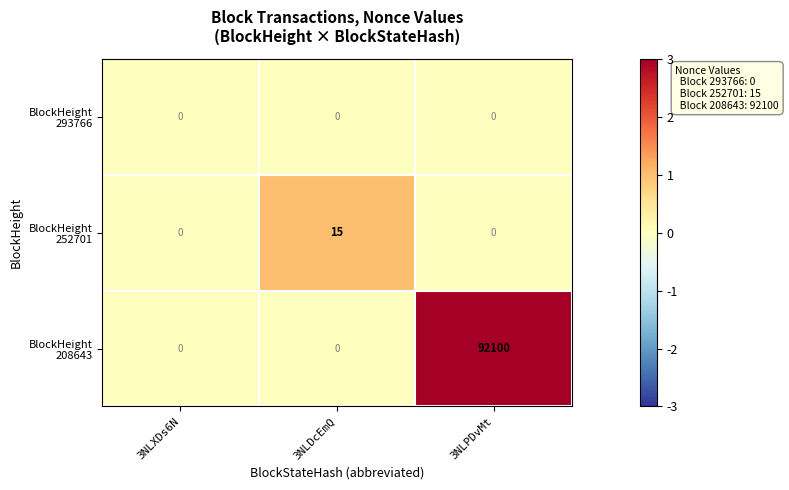

What is the difference between the highest and lowest values at 3NLPDvMt?

92100